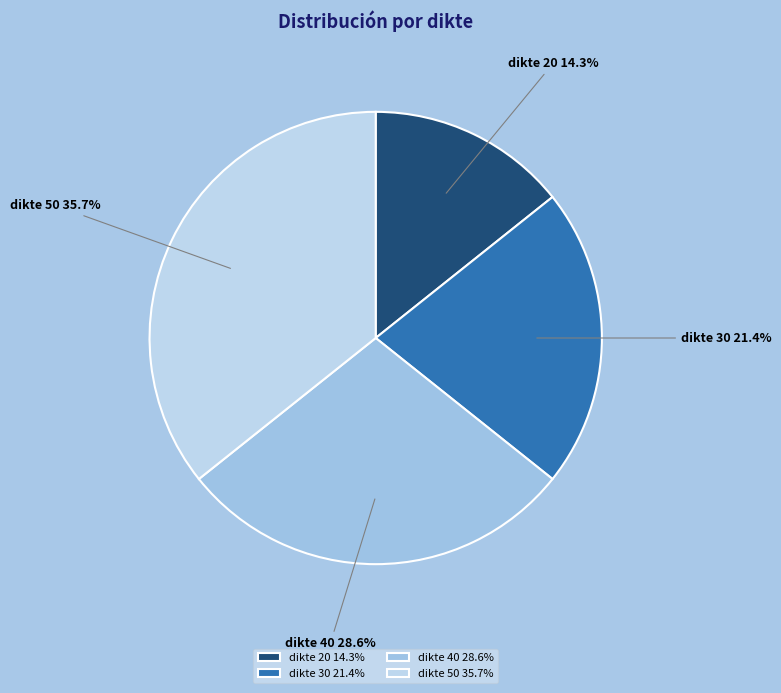

Which category has the smallest portion of the pie?

dikte 20 14.3%